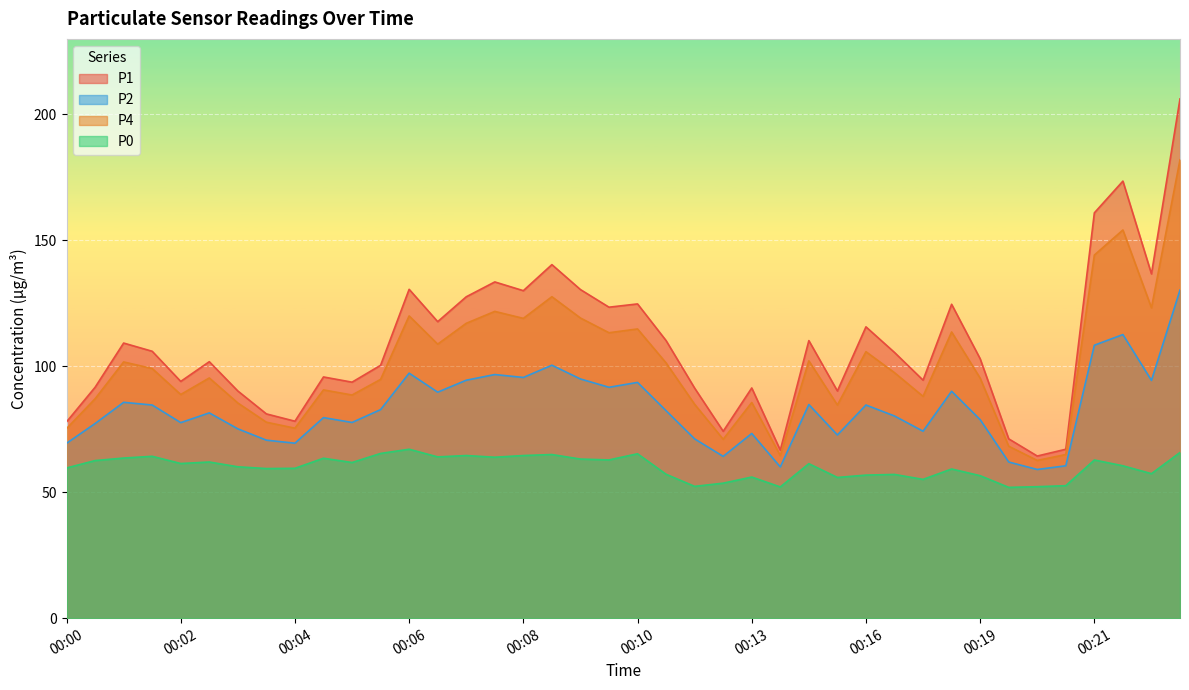

How many data points does each series have?

40